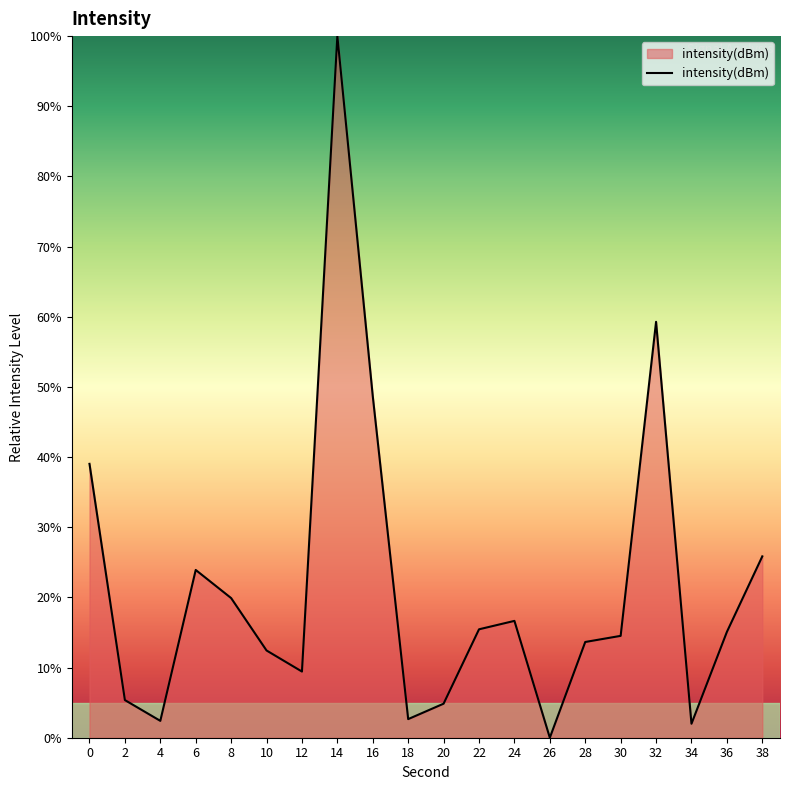

How many values are below 15?

10